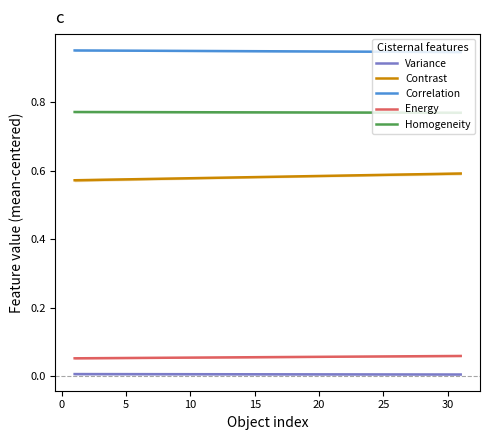

True or false: Homogeneity and Correlation intersect in this chart.

False